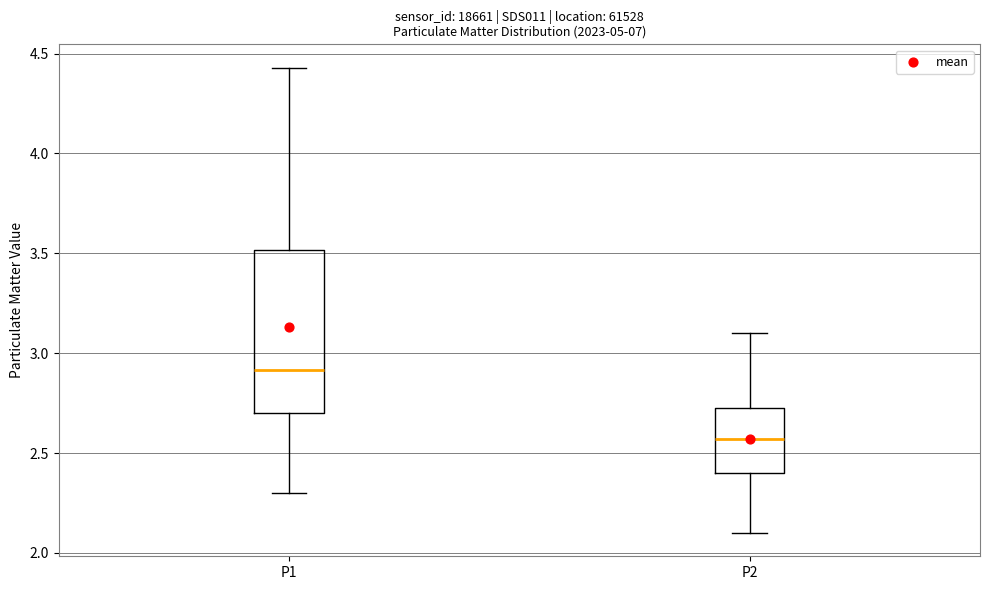

Which box is the tallest, from its lower edge to its upper edge?

P1